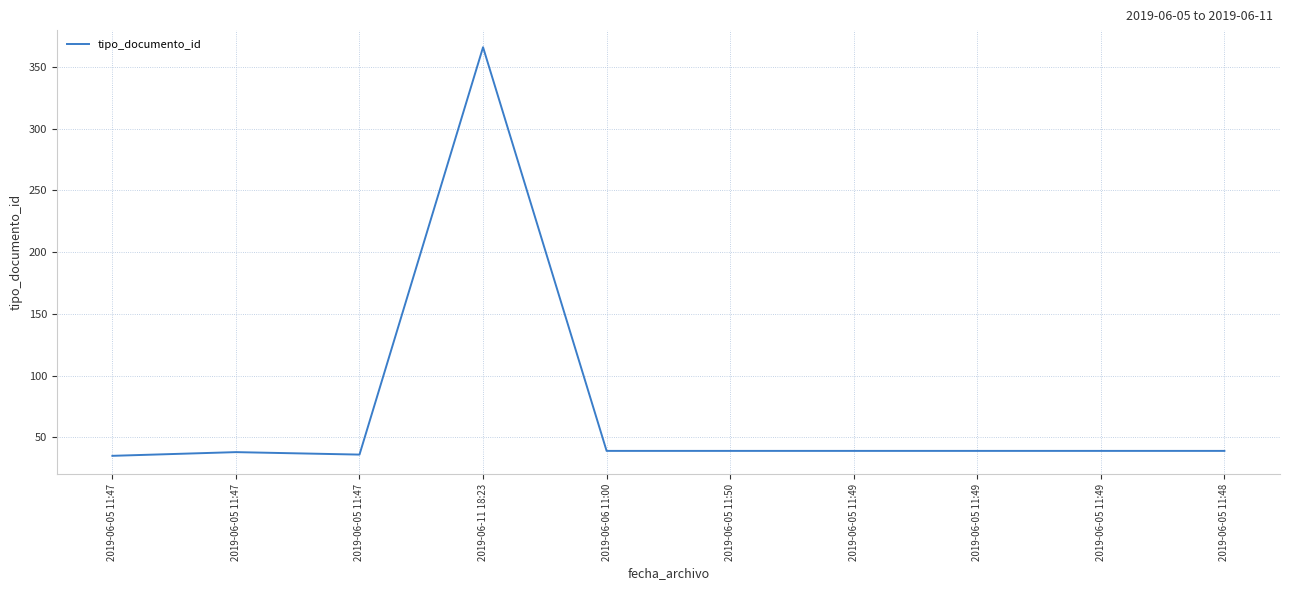

Approximately how many times larger is the value at 2019-06-05 11:49 compared to 2019-06-05 11:47?

1.1